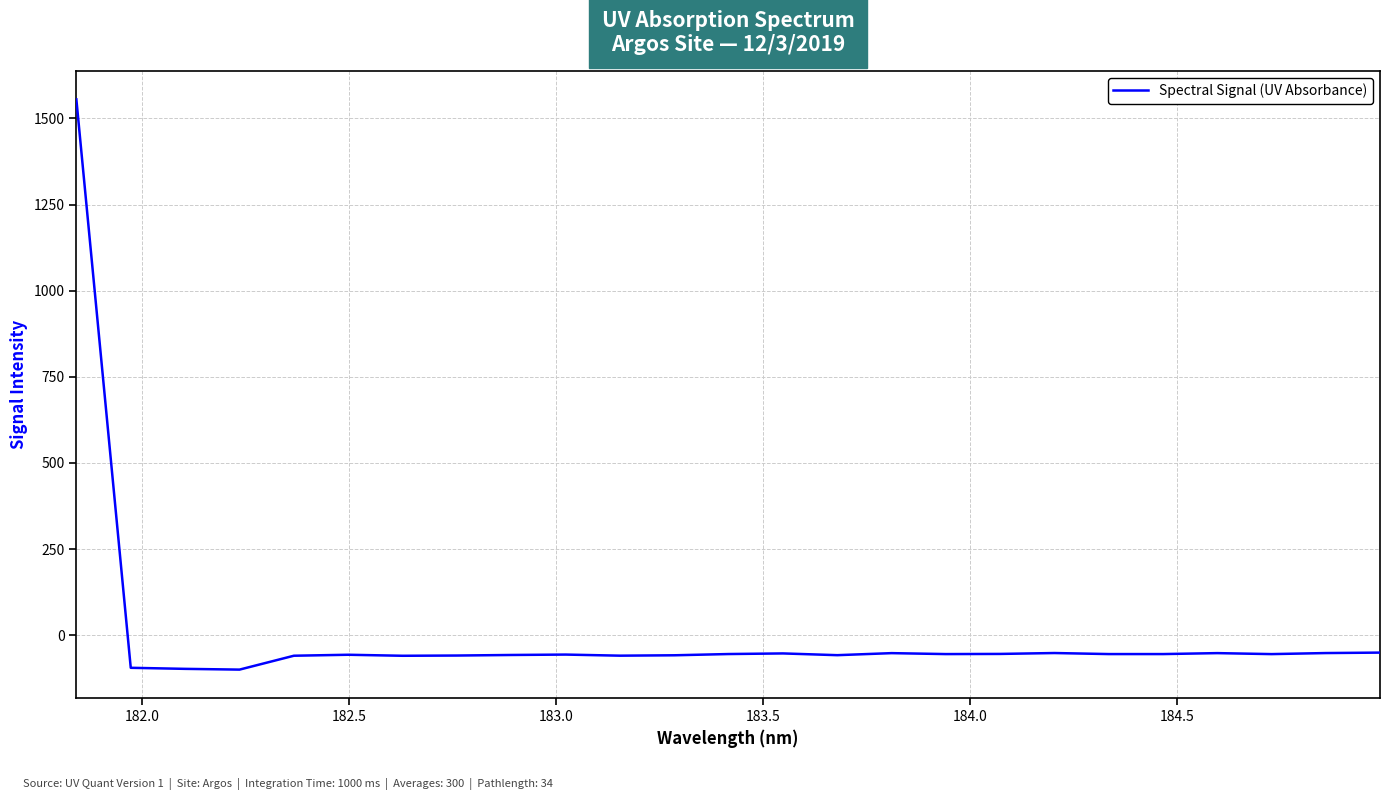

What is the difference between the maximum and minimum values?

1655.3